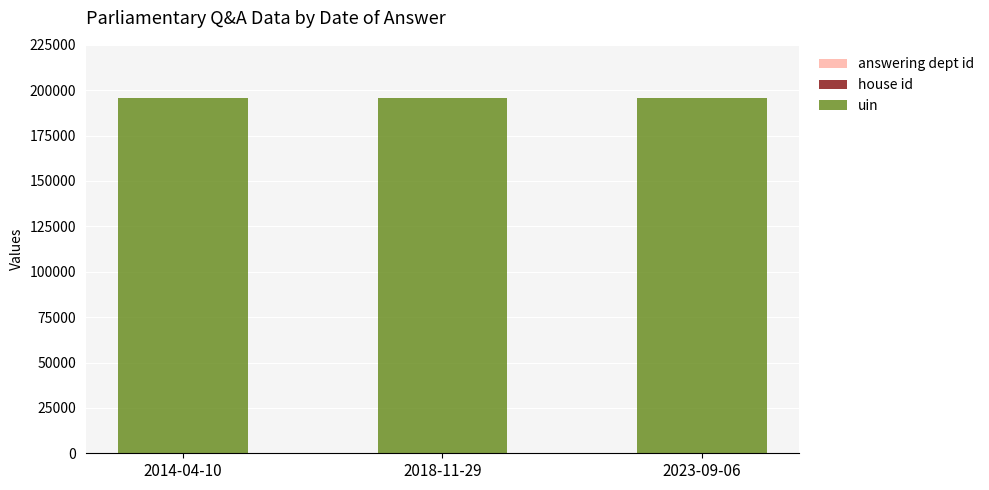

Are the bars grouped side by side (vs. stacked)?

No